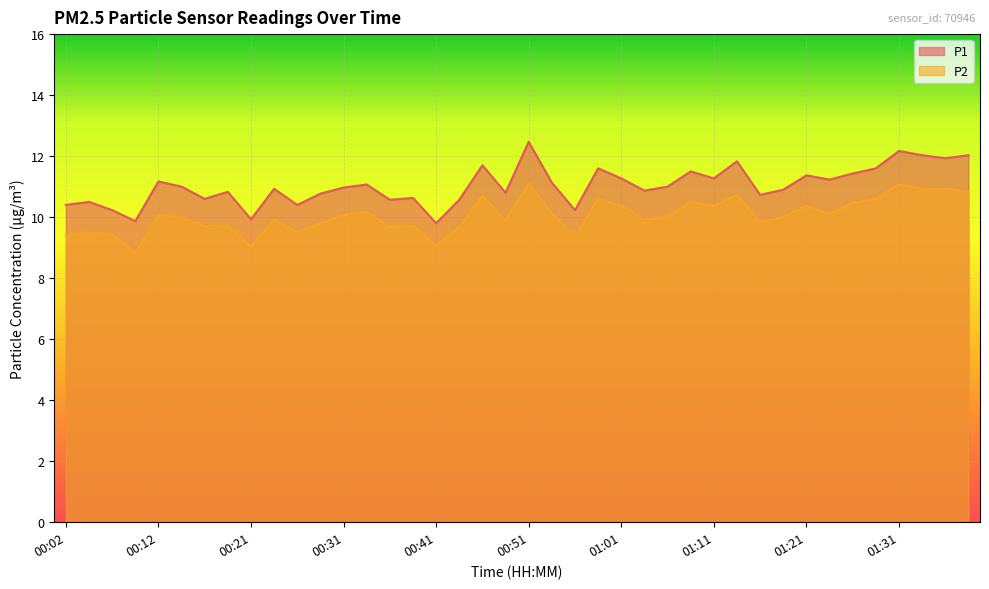

What is the maximum value for P2?

11.1